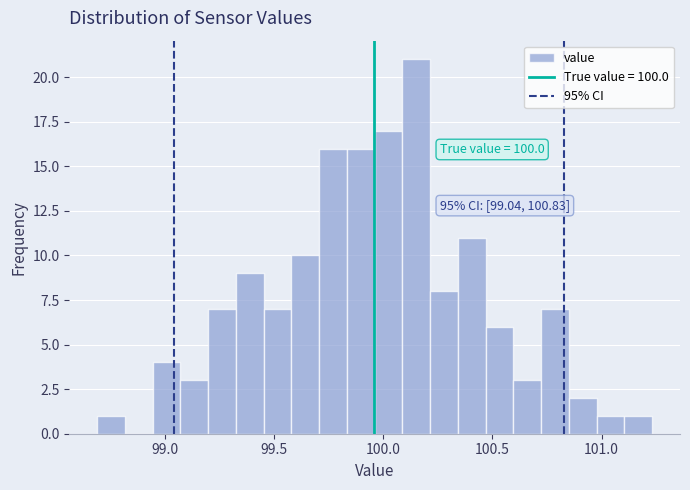

Read against the x-axis, roughly where is the centre of the tallest bar?

100.15